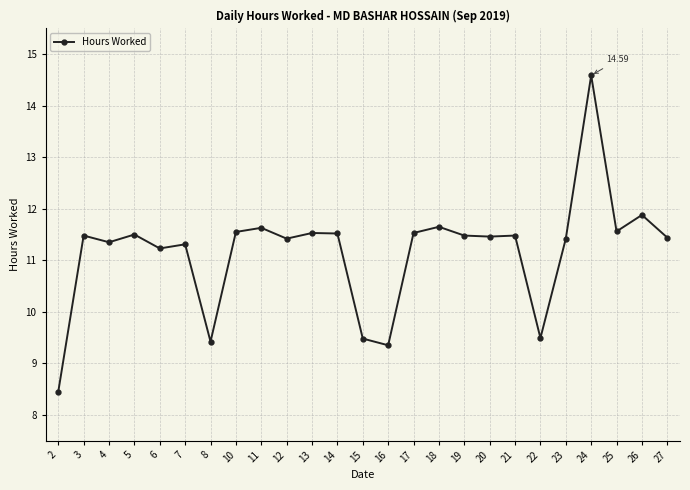

What is the difference between the second highest and minimum values?

3.4